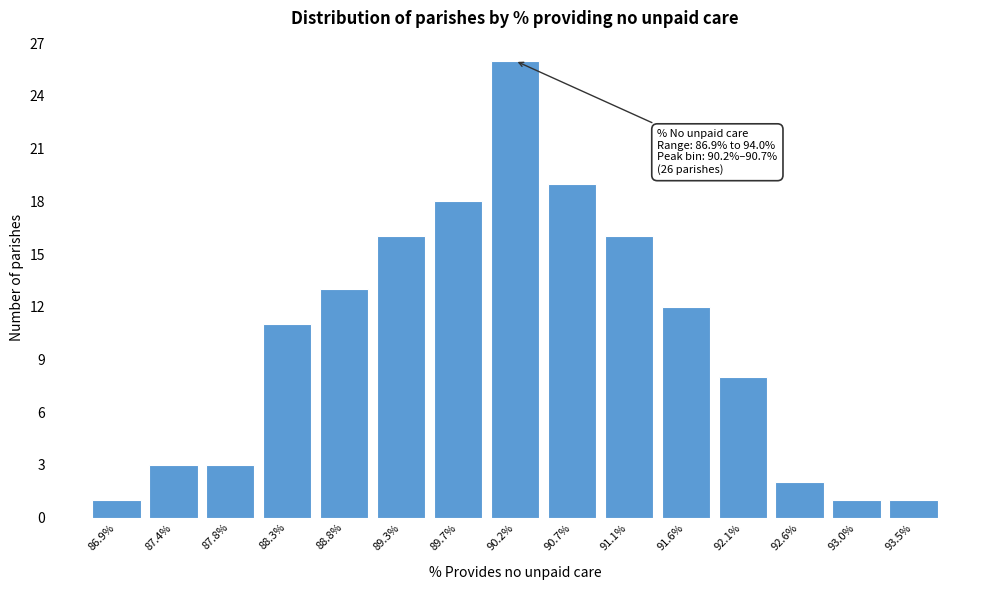

Reading right to left, extract all data points from this chart.

93.5%=1	93.0%=1	92.6%=2	92.1%=8	91.6%=12	91.1%=16	90.7%=19	90.2%=26	89.7%=18	89.3%=16	88.8%=13	88.3%=11	87.8%=3	87.4%=3	86.9%=1